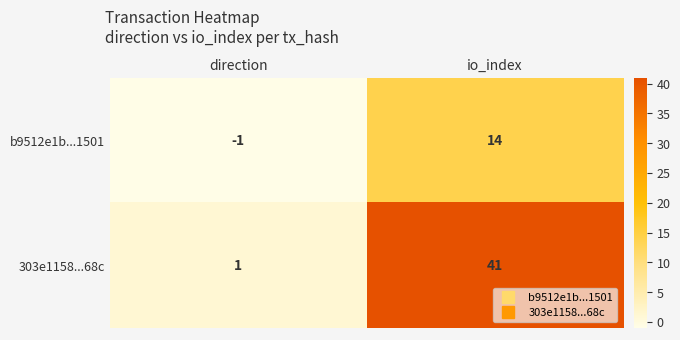

Is it true that b9512e1b...1501 equals 6 at io_index?

False